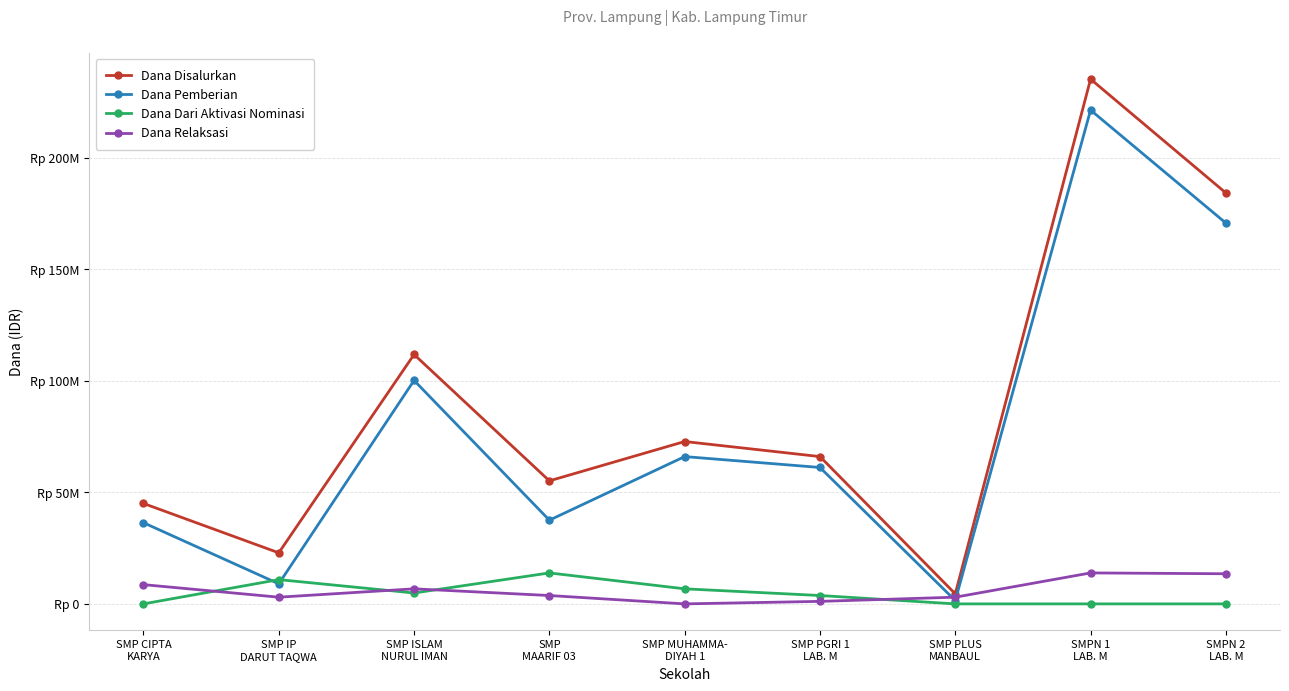

What are all the series names shown in the legend?

Dana Disalurkan, Dana Pemberian, Dana Dari Aktivasi Nominasi, Dana Relaksasi